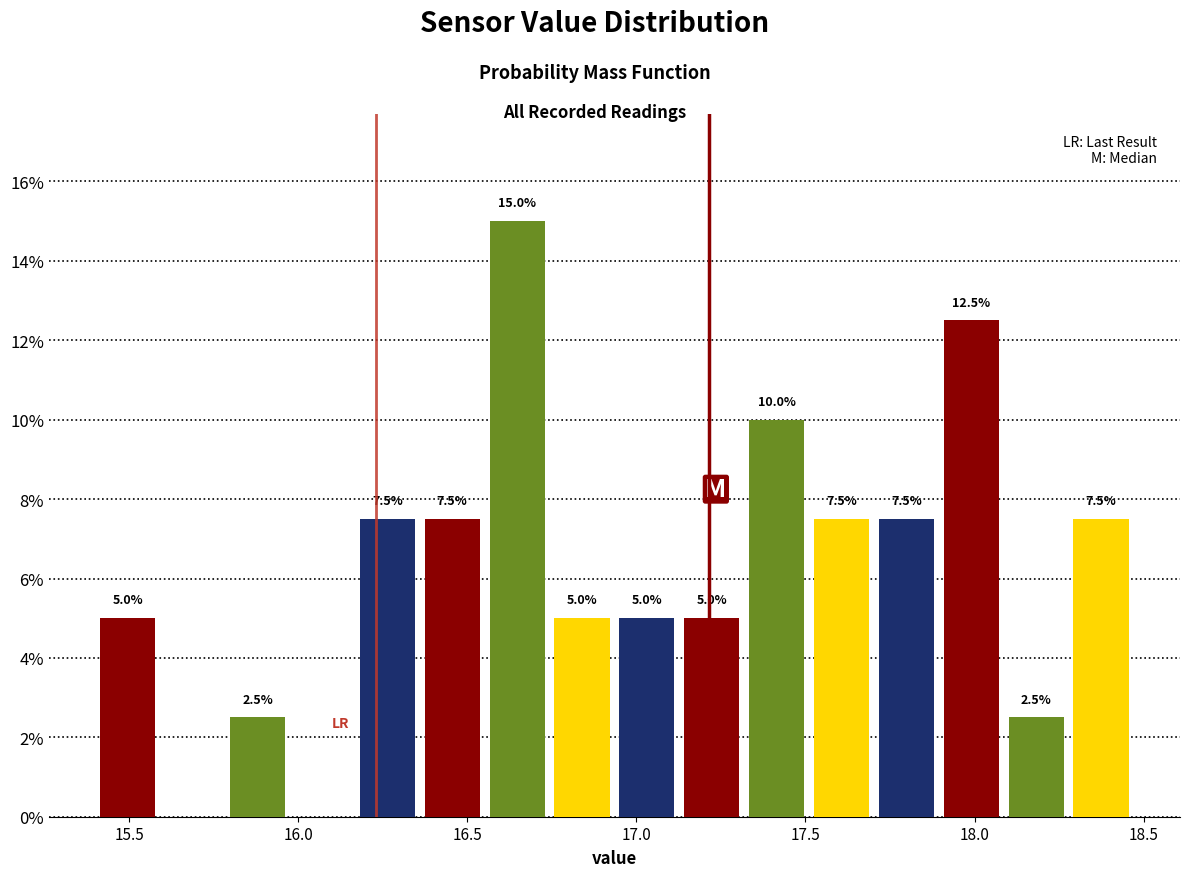

Around what value on the x-axis is the tallest bar? Give the approximate position of its centre, as read against the axis.

16.65